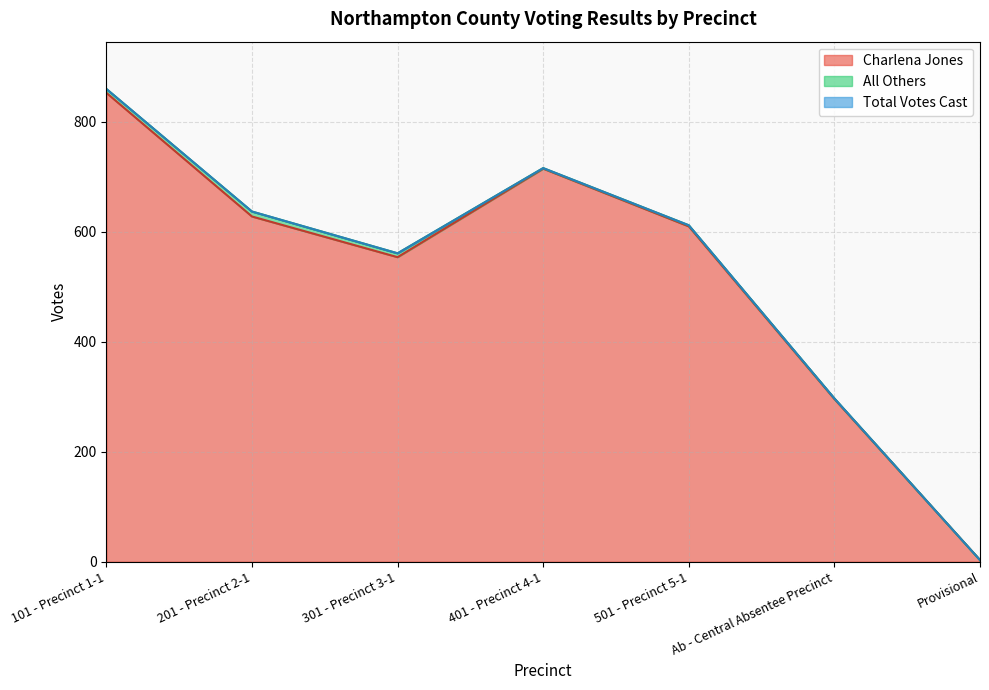

How many lines are shown in the chart?

3